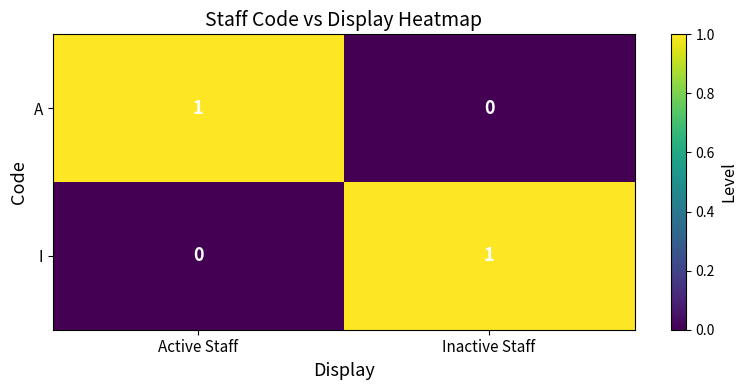

At which label is A closest to 0?

Inactive Staff